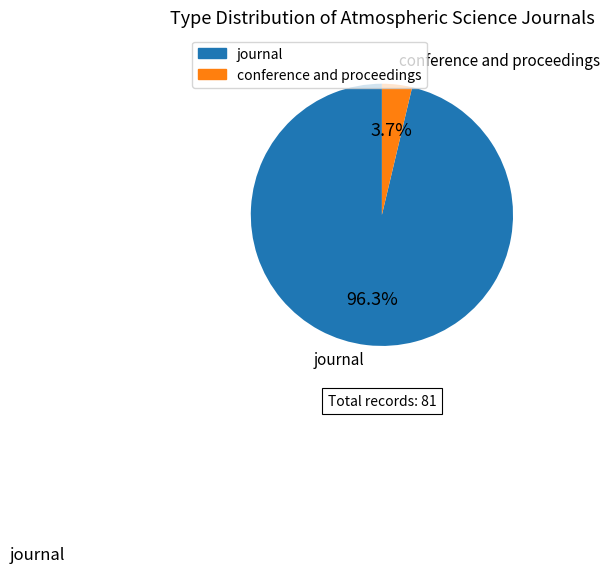

Which has a higher value, journal or conference and proceedings?

journal